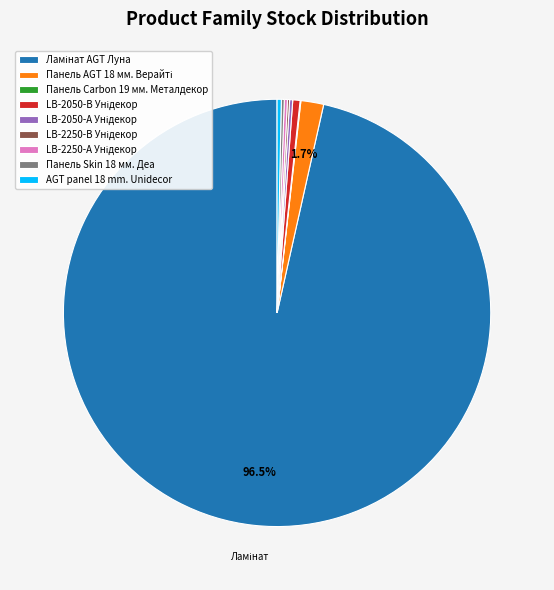

Is there a majority slice in this chart?

Yes